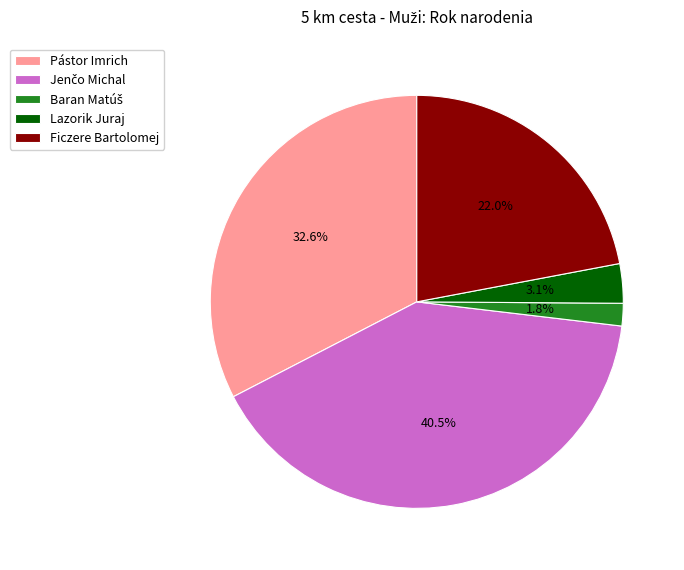

What is the total percentage of Pástor Imrich and Ficzere Bartolomej?

54.6%